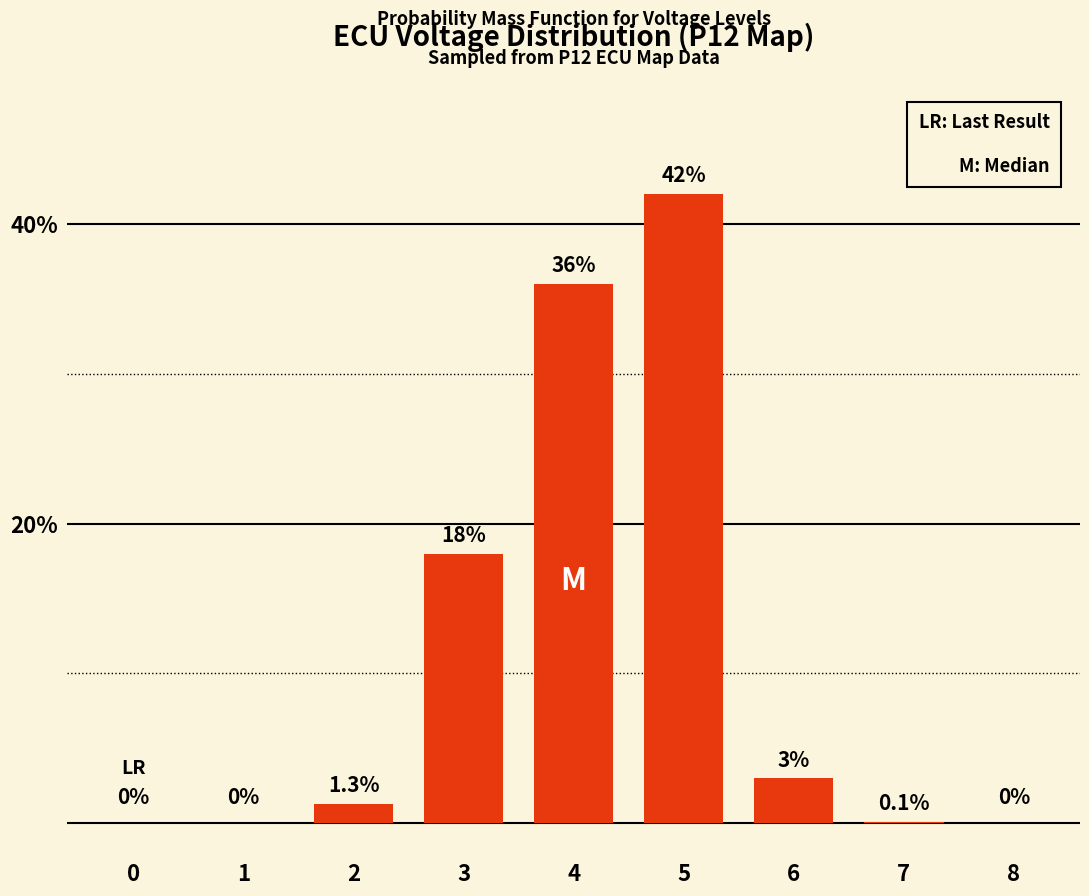

Count the number of categories in the chart.

9